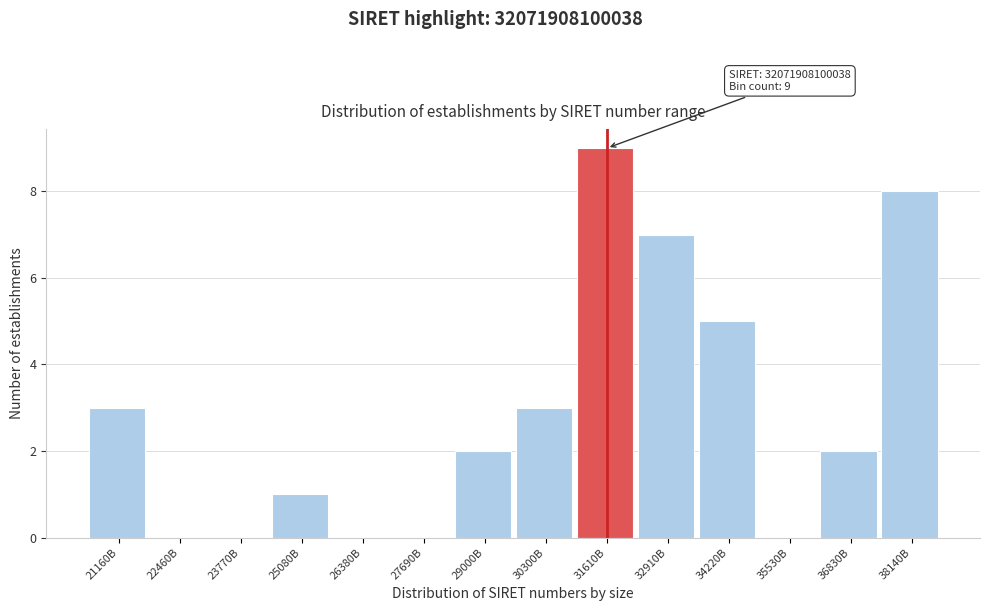

Reading right to left, list all the values displayed in this chart.

38140B=8	36830B=2	35530B=0	34220B=5	32910B=7	31610B=9	30300B=3	29000B=2	27690B=0	26380B=0	25080B=1	23770B=0	22460B=0	21160B=3